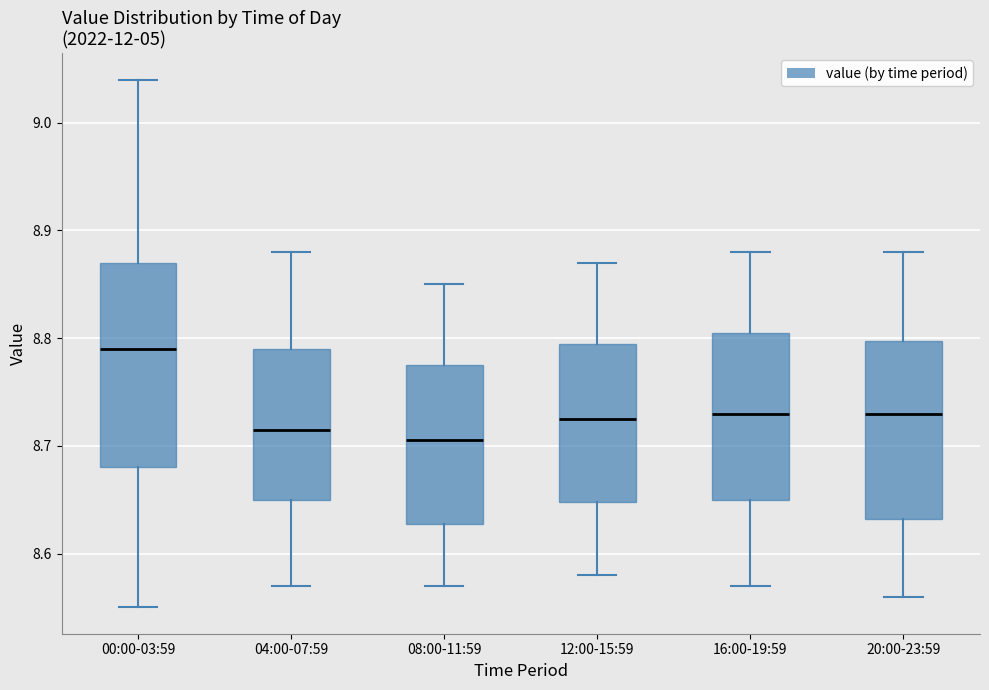

Where is the upper edge of the box for 12:00-15:59 on the y-axis? The values are not printed on the chart, so give them approximately, as read against the axis.

8.80